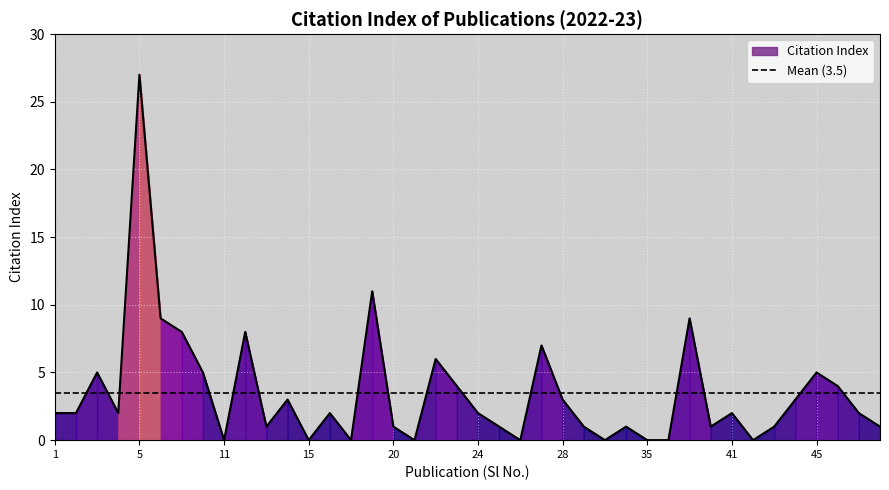

How many lines are shown in the chart?

1